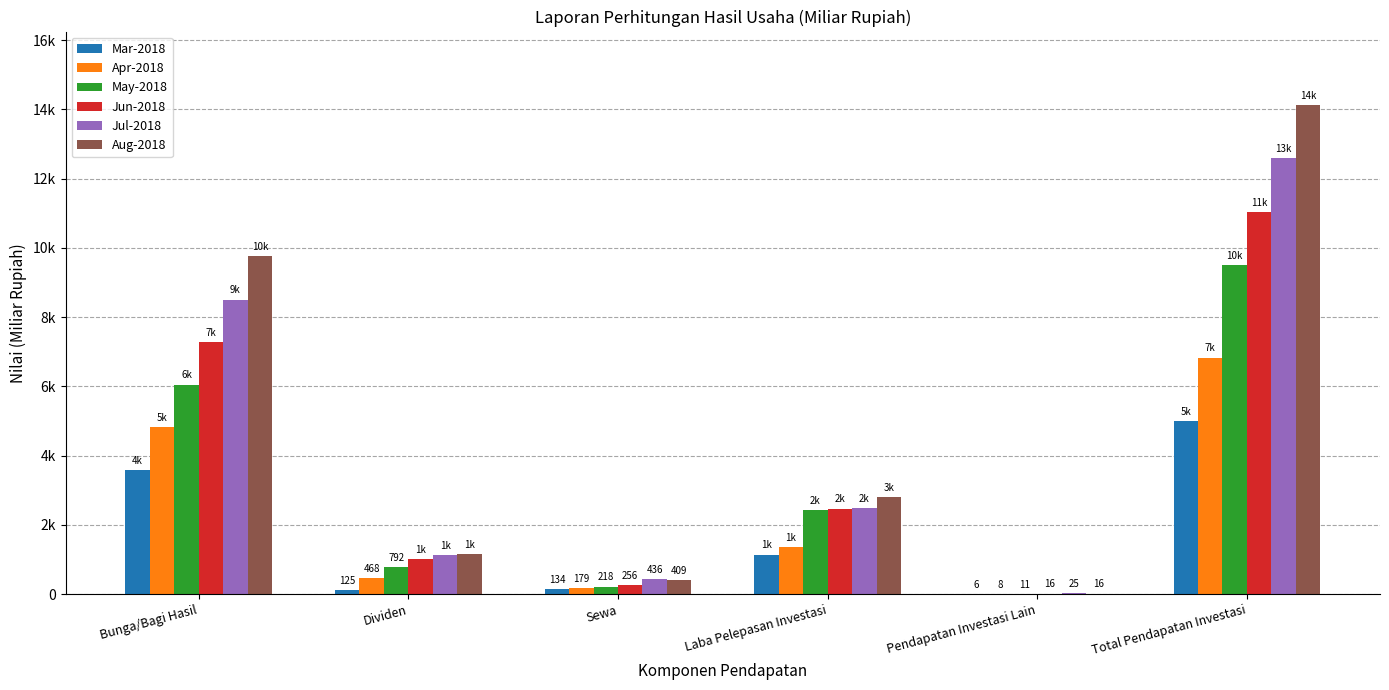

Is the value of Jul-2018 at Sewa greater than the value of Aug-2018 at Laba Pelepasan Investasi?

No